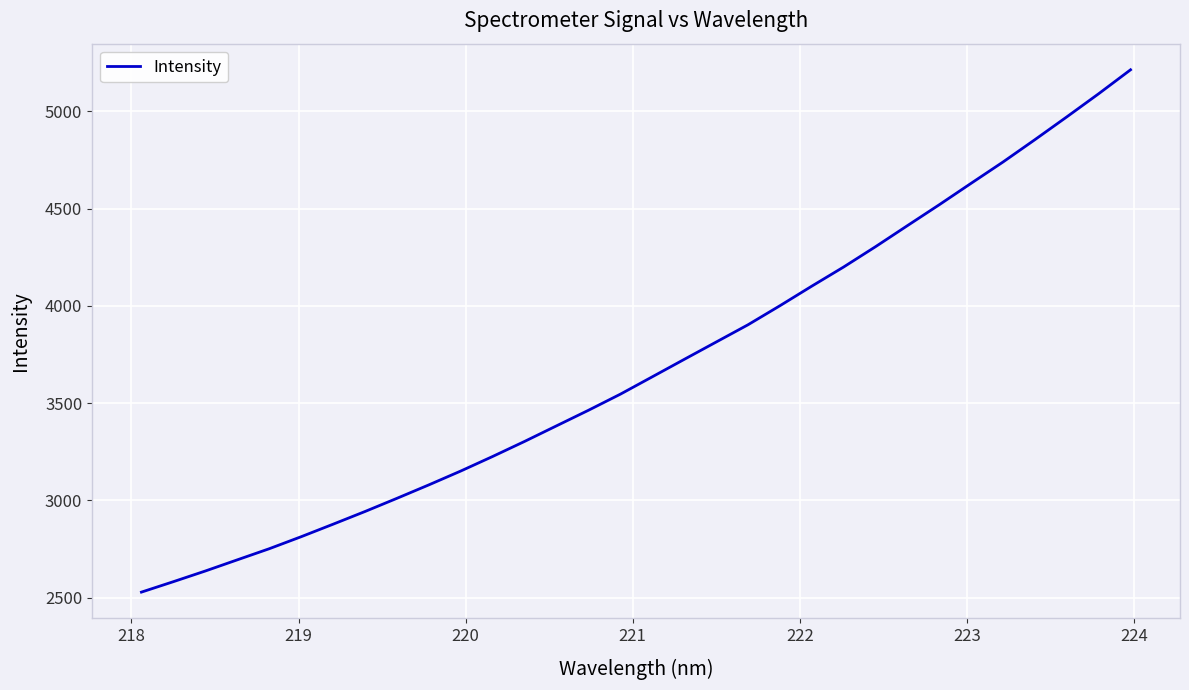

Reading right to left, what are all the values shown in this chart?

5213.0	5089.9	4971.0	4854.0	4739.3	4629.9	4519.6	4412.1	4303.9	4199.6	4101.0	4000.3	3902.5	3813.6	3724.6	3635.2	3546.0	3463.2	3383.3	3303.2	3225.9	3151.1	3079.9	3010.7	2943.0	2877.7	2813.4	2751.6	2694.5	2637.2	2582.4	2528.7